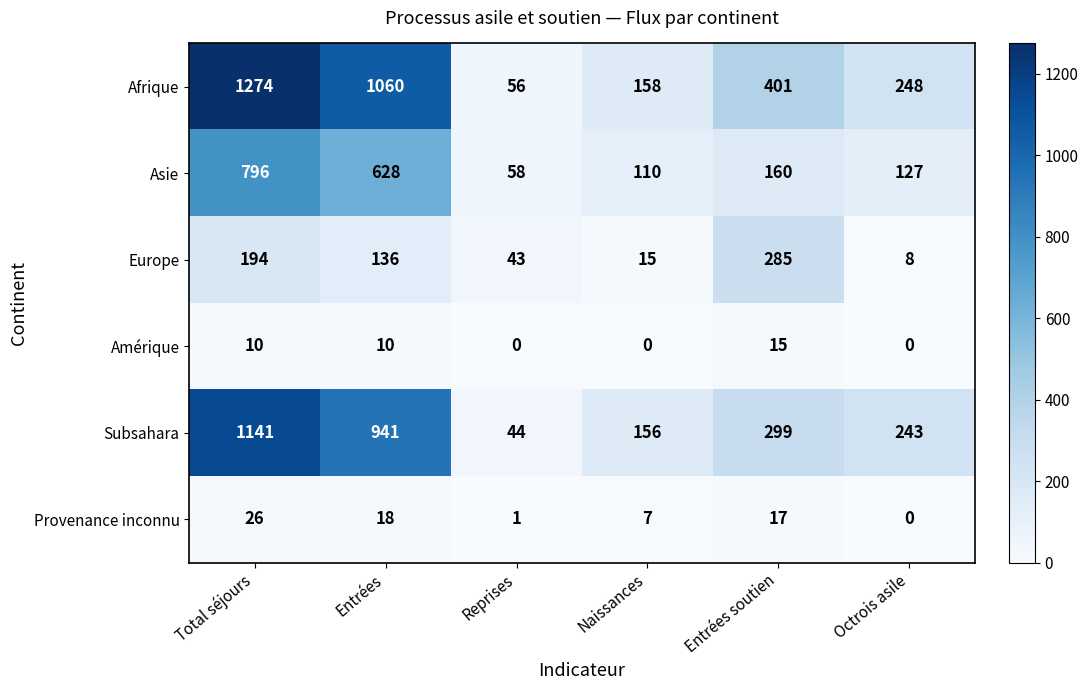

Where does the Asie series first go above 160?

Total séjours